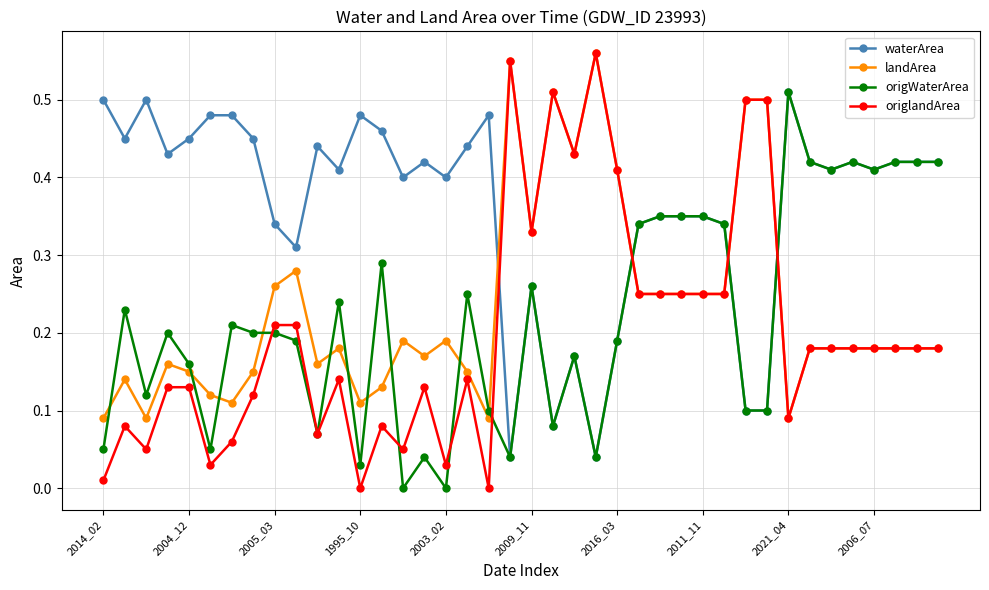

True or false: origWaterArea has more than 1 interior local peaks.

True